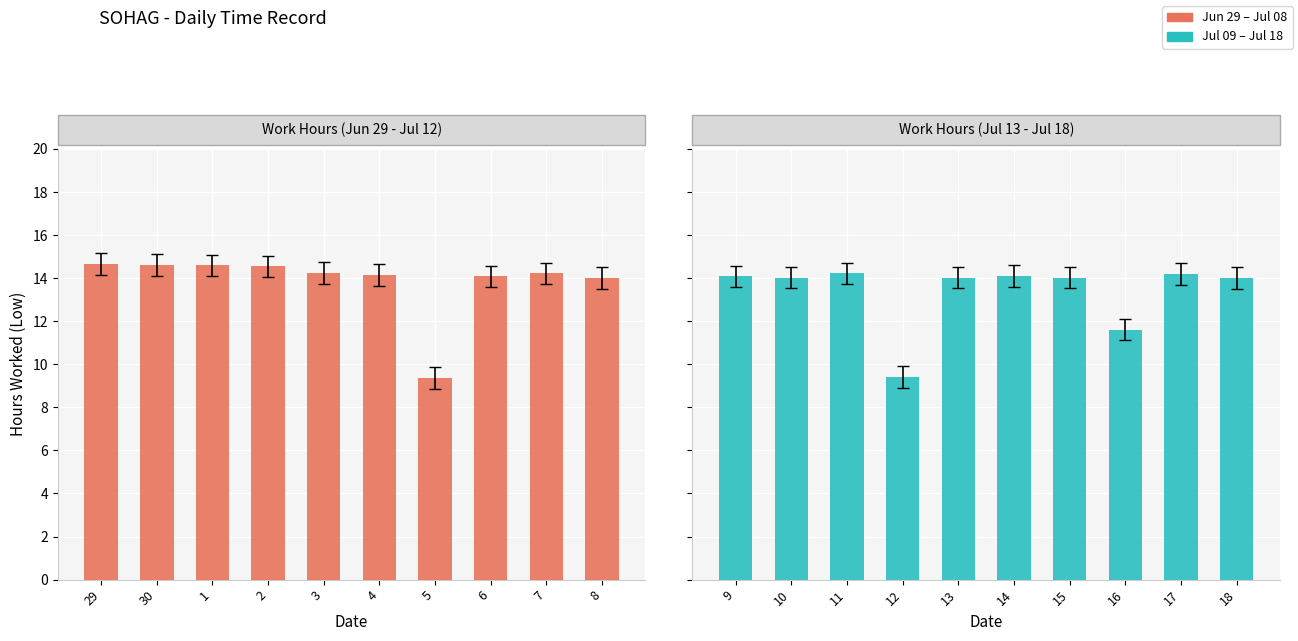

What is the approximate value at 14?

14.1